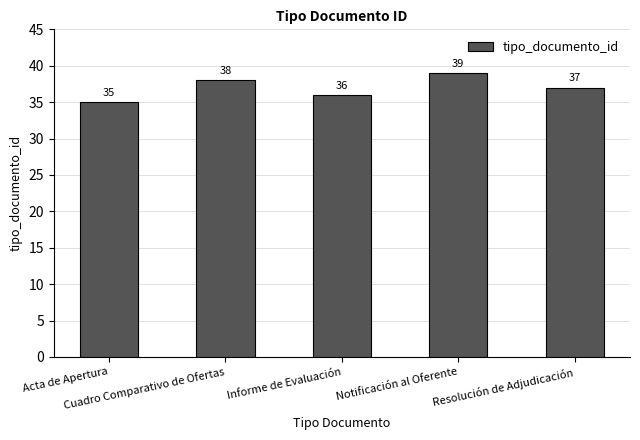

What is the ratio of the value at Resolución de Adjudicación to the value at Informe de Evaluación?

1.0